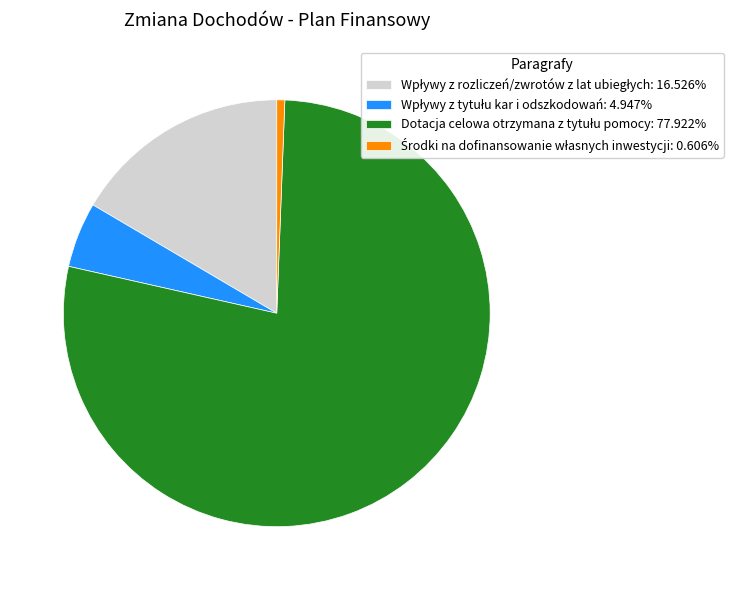

Does any single category account for the majority?

Yes